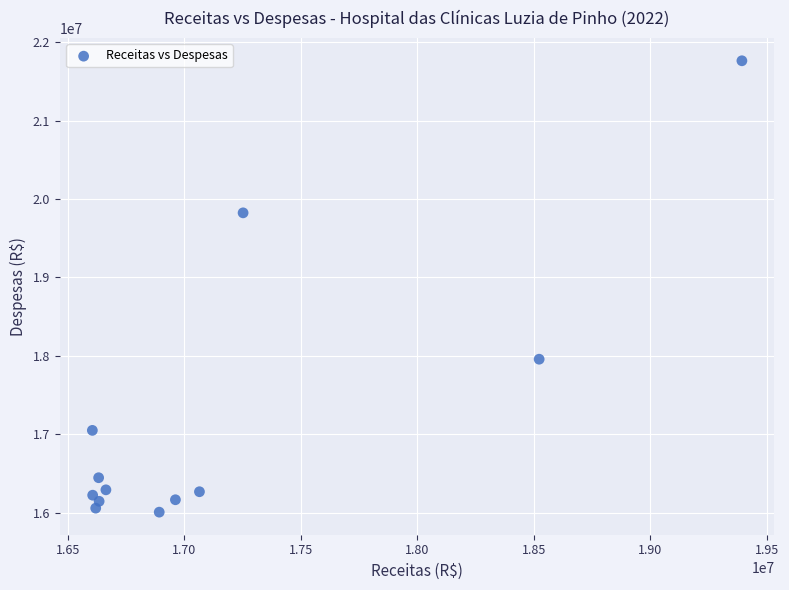

What is the average X value?

17153638.2